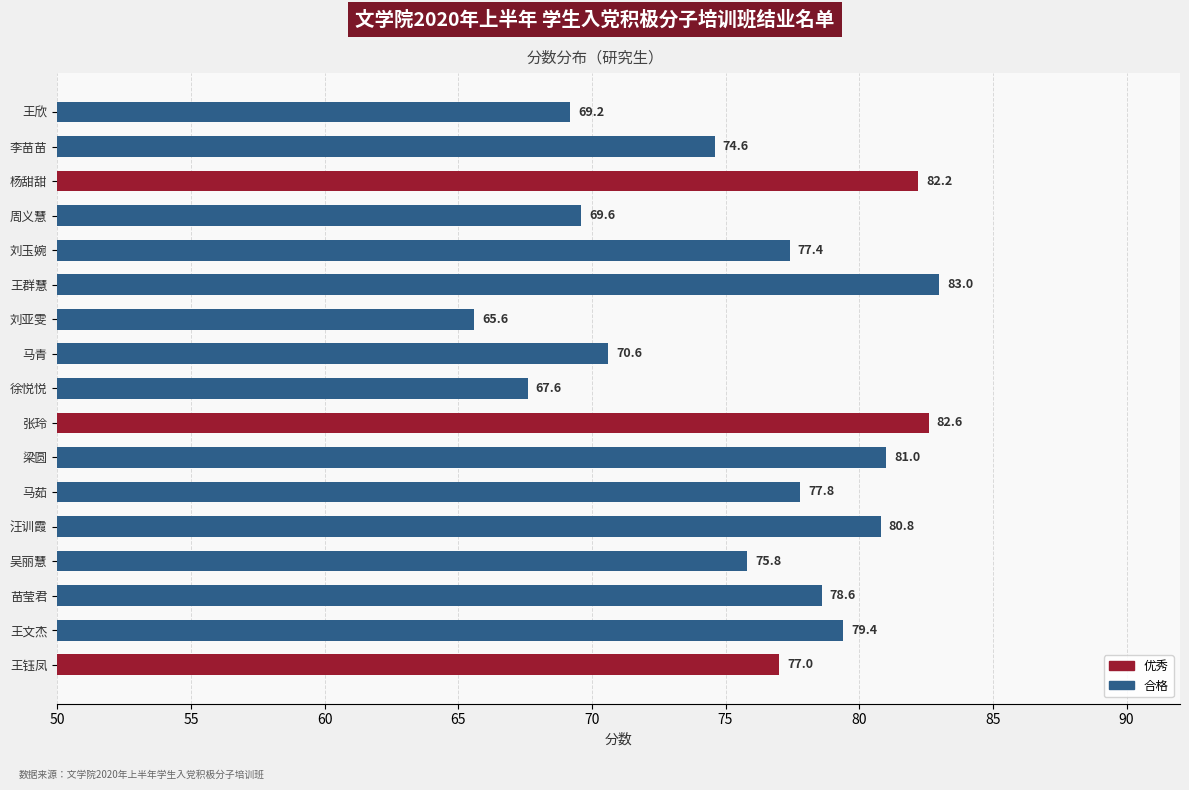

What is the maximum value shown in the chart?

83.0